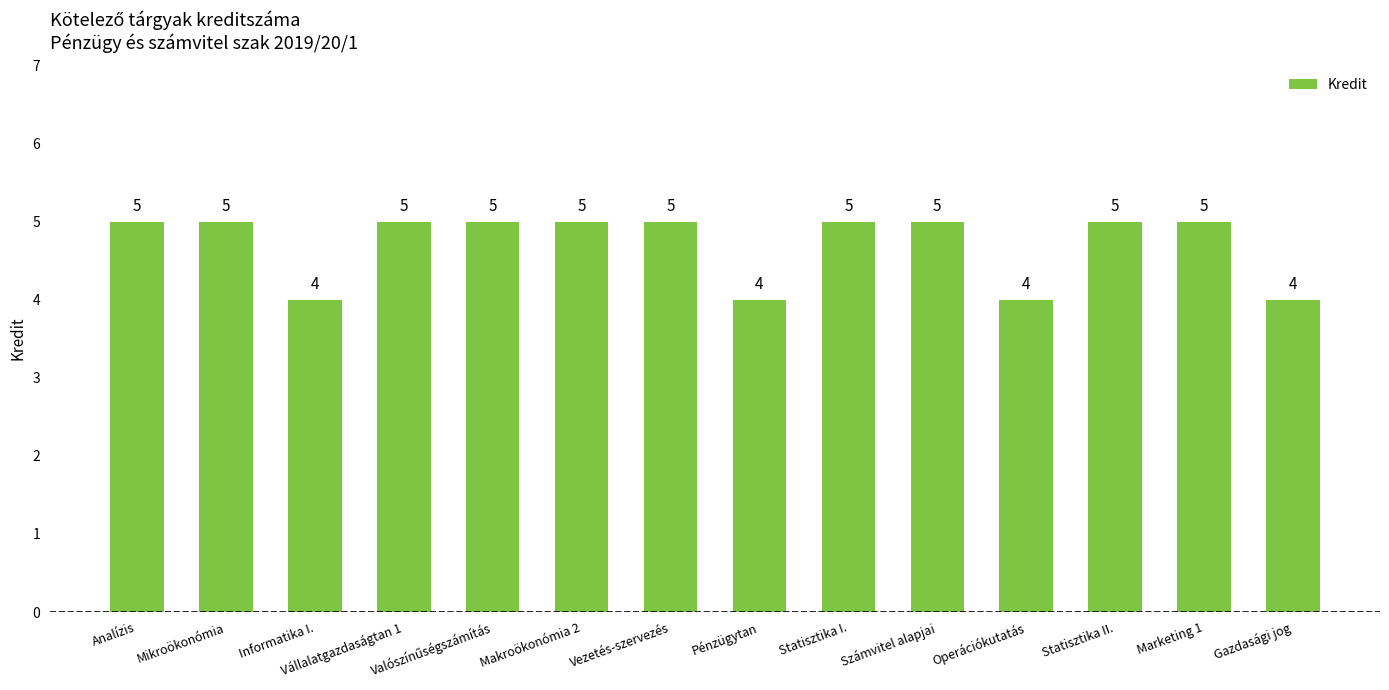

What value does the data have at Statisztika II.?

5